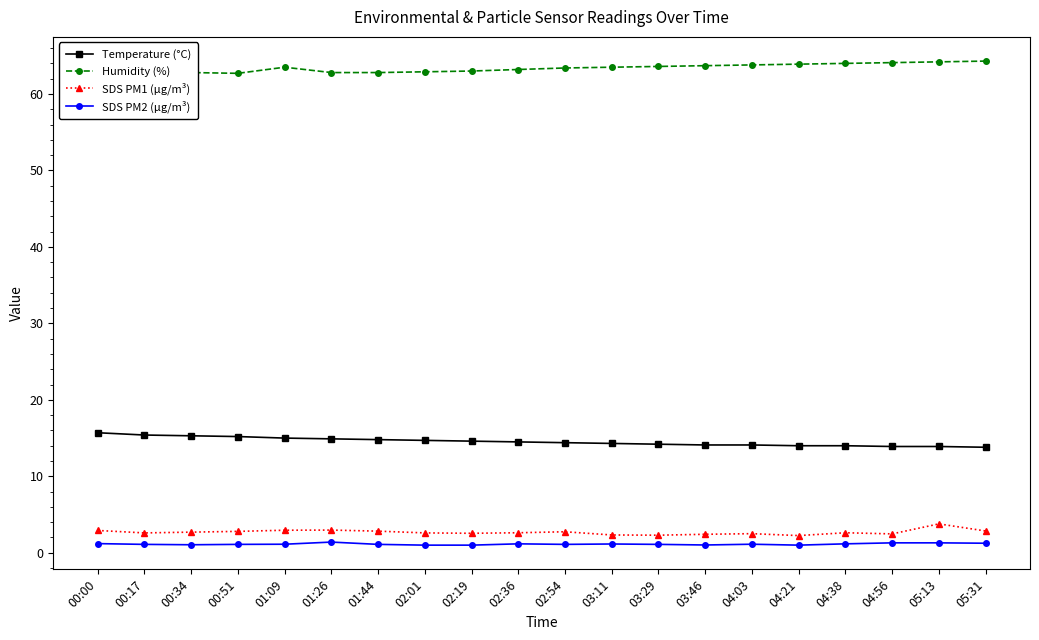

What is the total value across all series at 04:21?

81.2